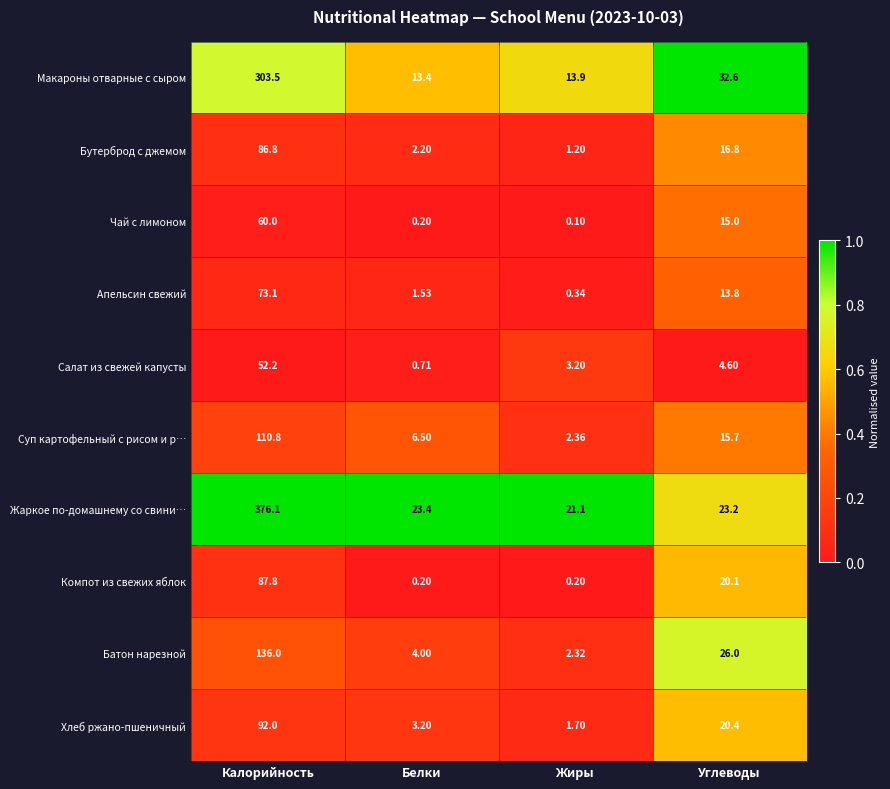

Is the value of Макароны отварные с сыром at Белки greater than the value of Суп картофельный с рисом и р… at Жиры?

Yes